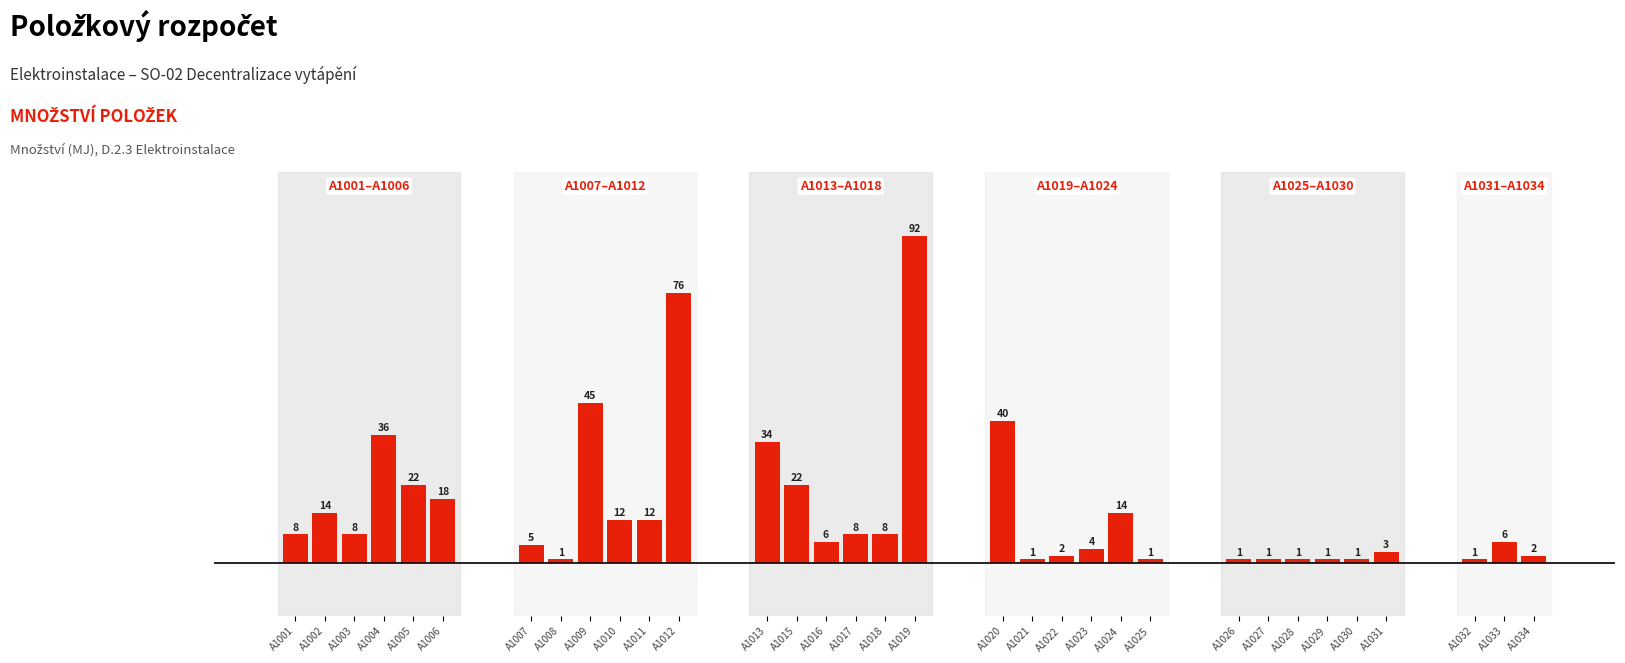

List the labels in order of value, smallest first.

A1008, A1021, A1025, A1026, A1027, A1028, A1029, A1030, A1032, A1022, A1034, A1031, A1023, A1007, A1016, A1033, A1001, A1003, A1017, A1018, A1010, A1011, A1002, A1024, A1006, A1005, A1015, A1013, A1004, A1020, A1009, A1012, A1019